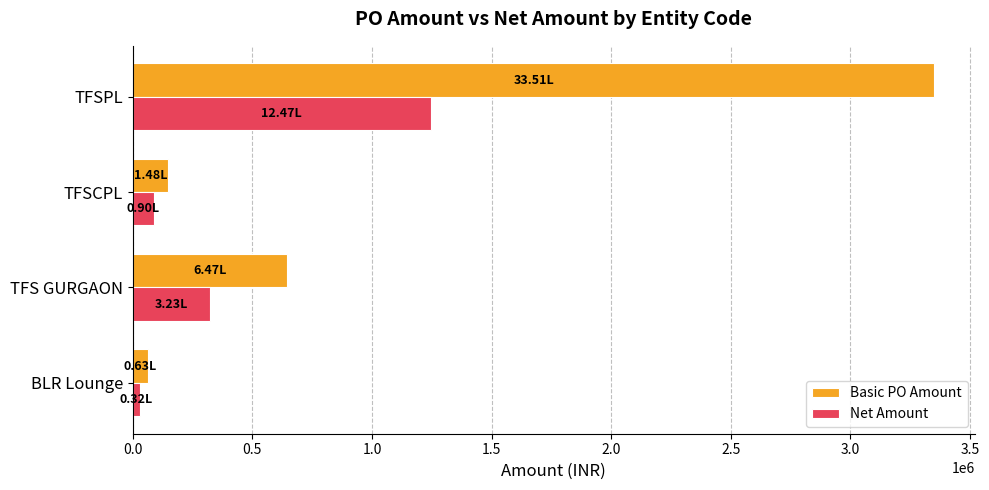

At which label is Net Amount closest to 639278?

TFS GURGAON